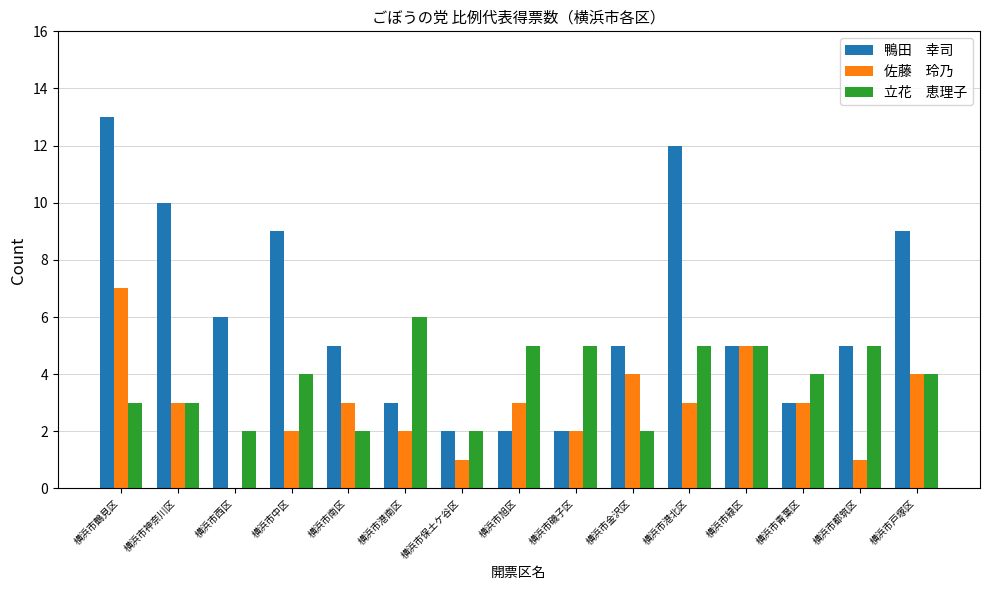

At which category is the sum across all series the highest?

横浜市鶴見区